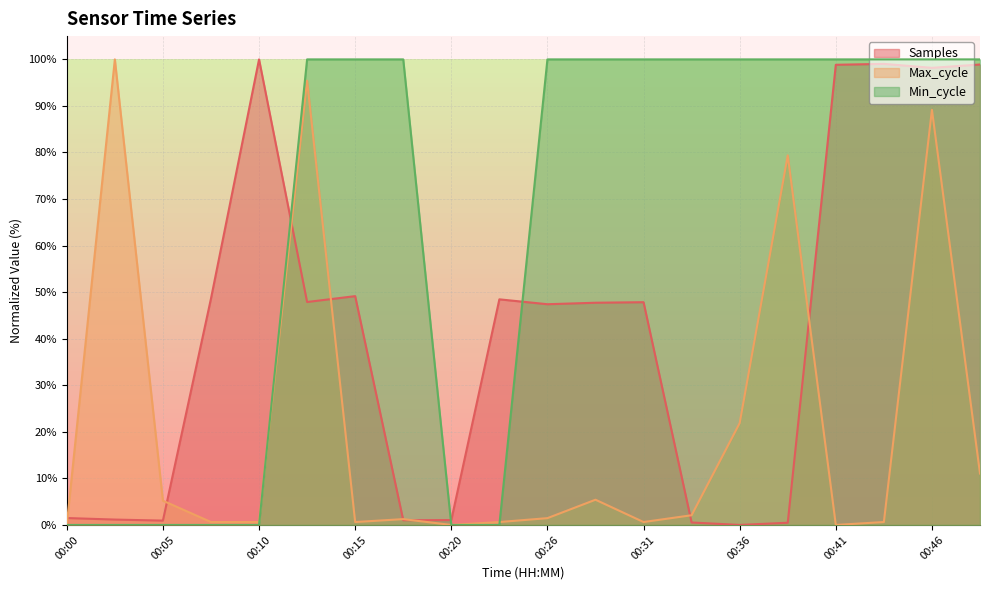

Is the value of Min_cycle at 00:43 greater than the value of Samples at 00:28?

Yes